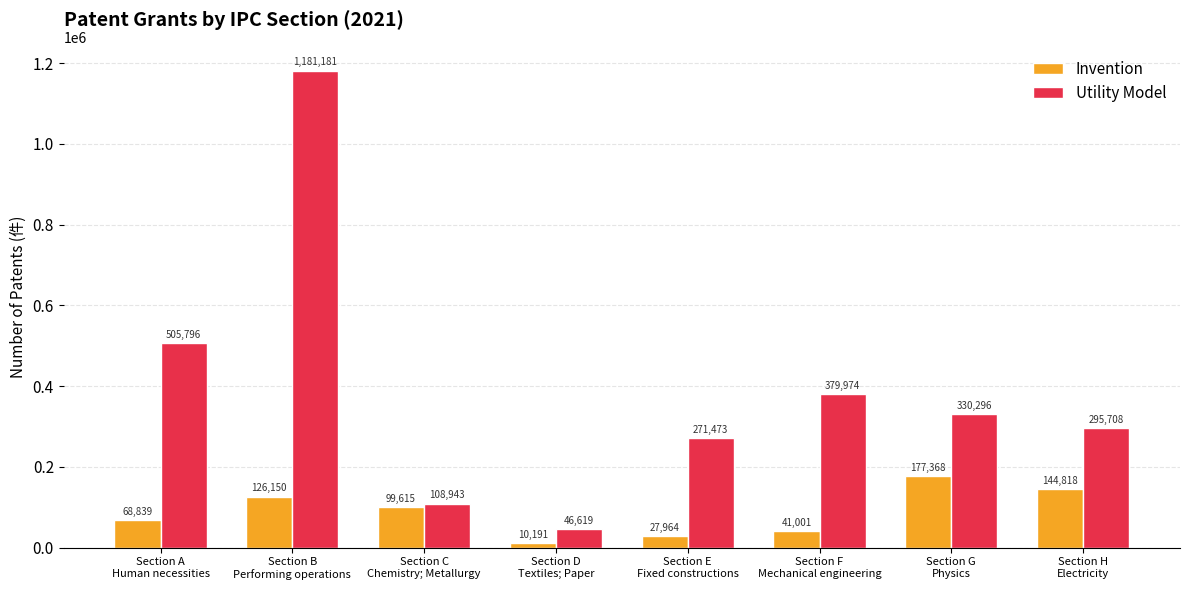

Which series has the widest spread of values?

Utility Model